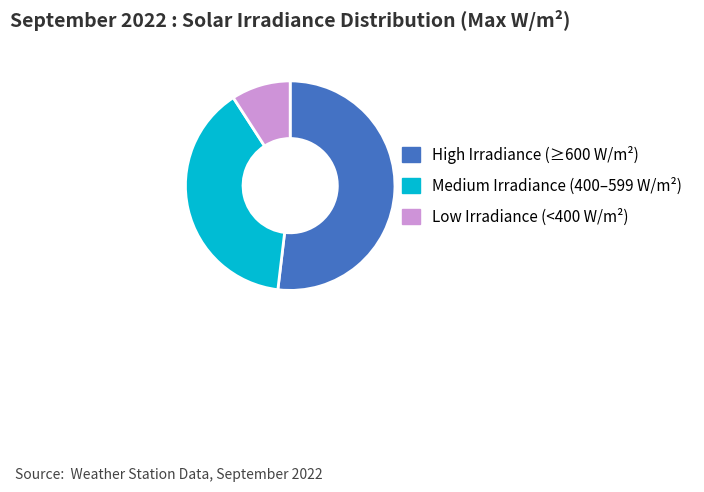

Is there any slice that represents more than half of the pie?

Yes